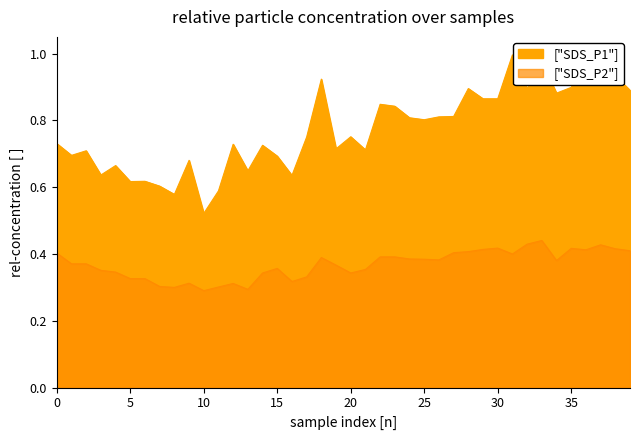

How many distinct data groups are displayed?

2